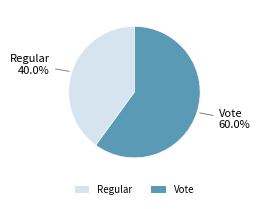

Is there a majority slice in this chart?

Yes